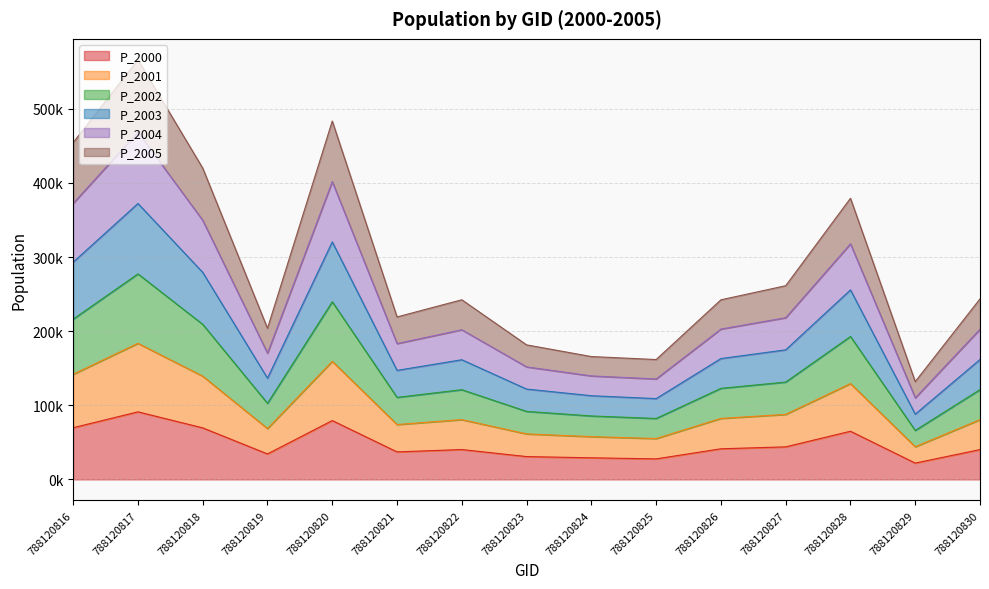

How many series are shown in this chart?

6